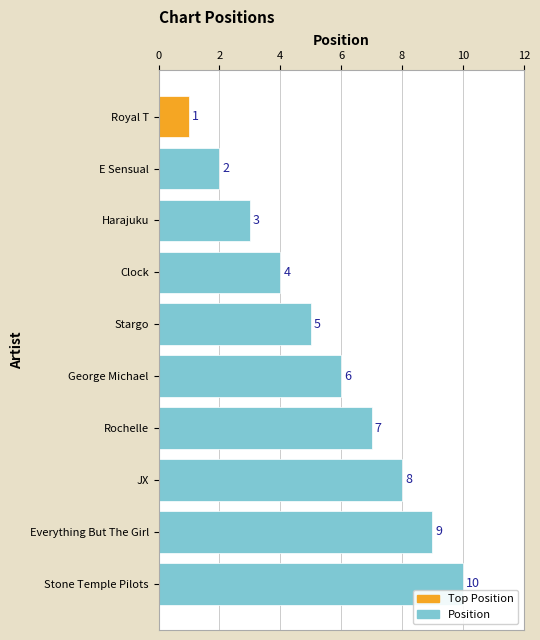

What is the value of the 7th bar from the top?

7